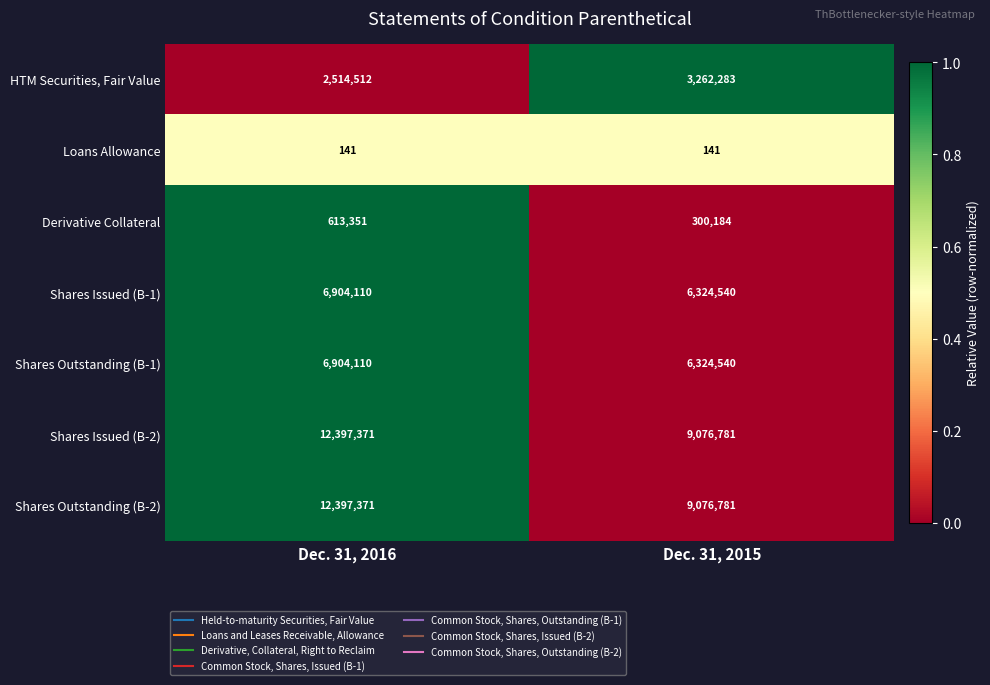

Is the value of Shares Issued (B-2) at Dec. 31, 2015 greater than the value of Shares Outstanding (B-1) at Dec. 31, 2015?

Yes